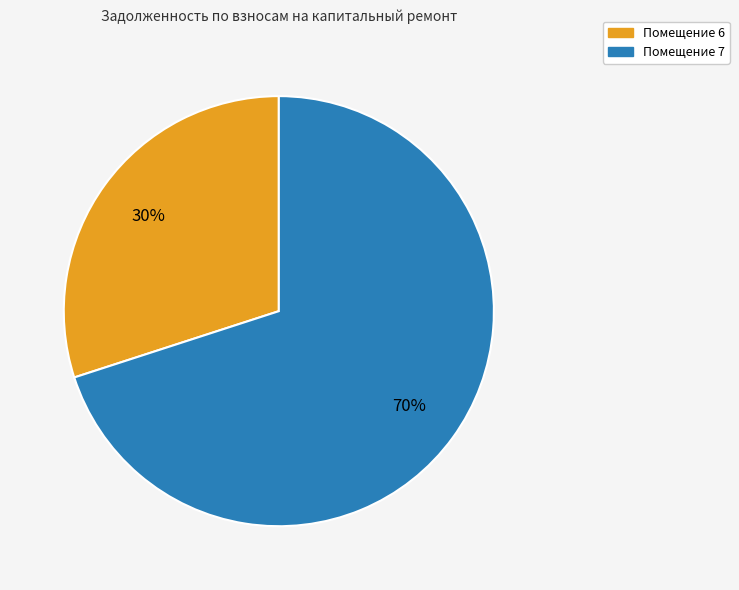

How many slices are in this pie chart?

2